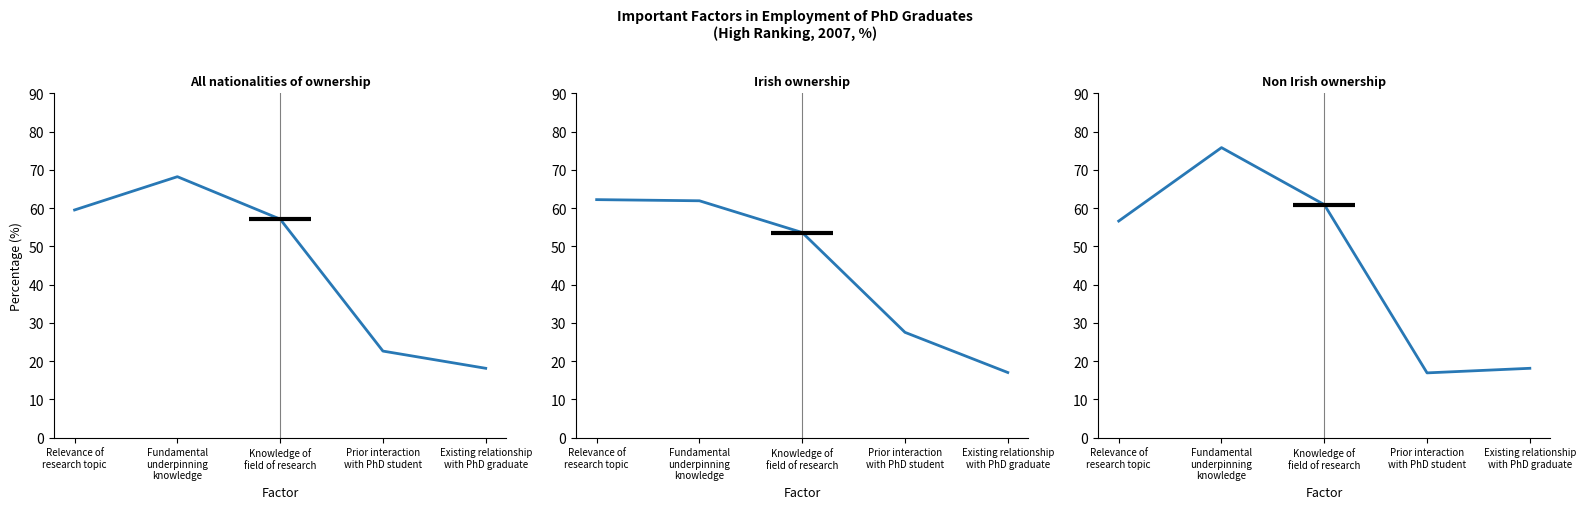

Is it true that All nationalities of ownership equals 26.5 at Relevance of
research topic?

False